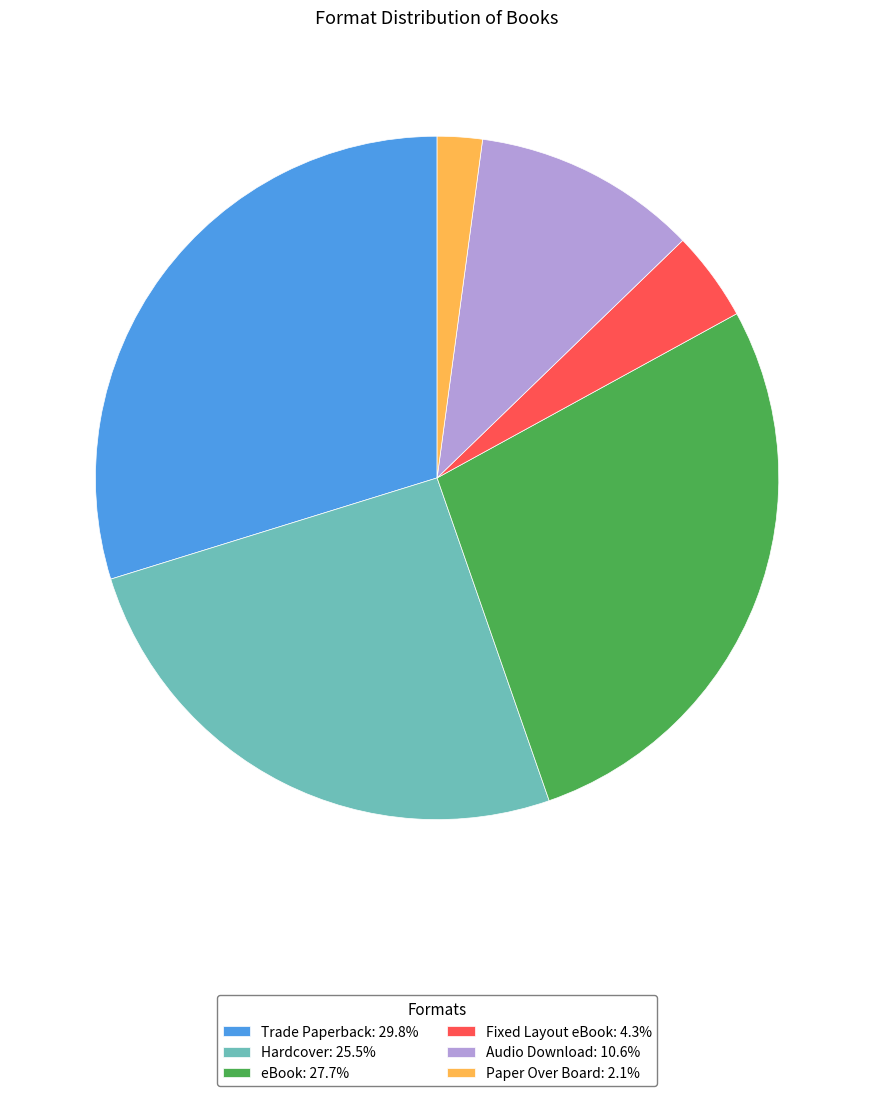

How many segments does this pie chart have?

6